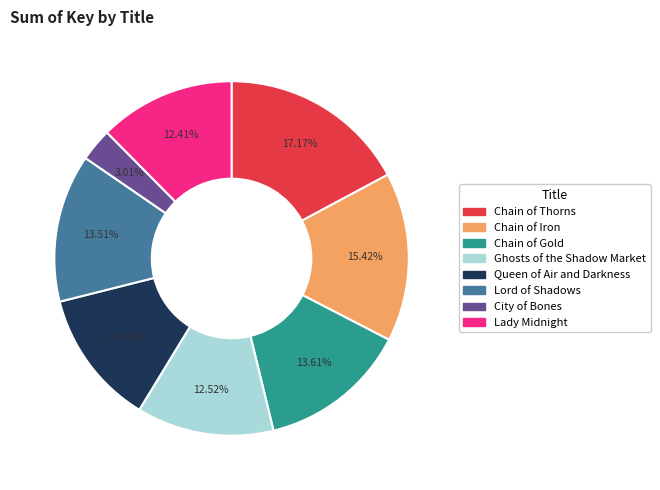

How many segments does this pie chart have?

8